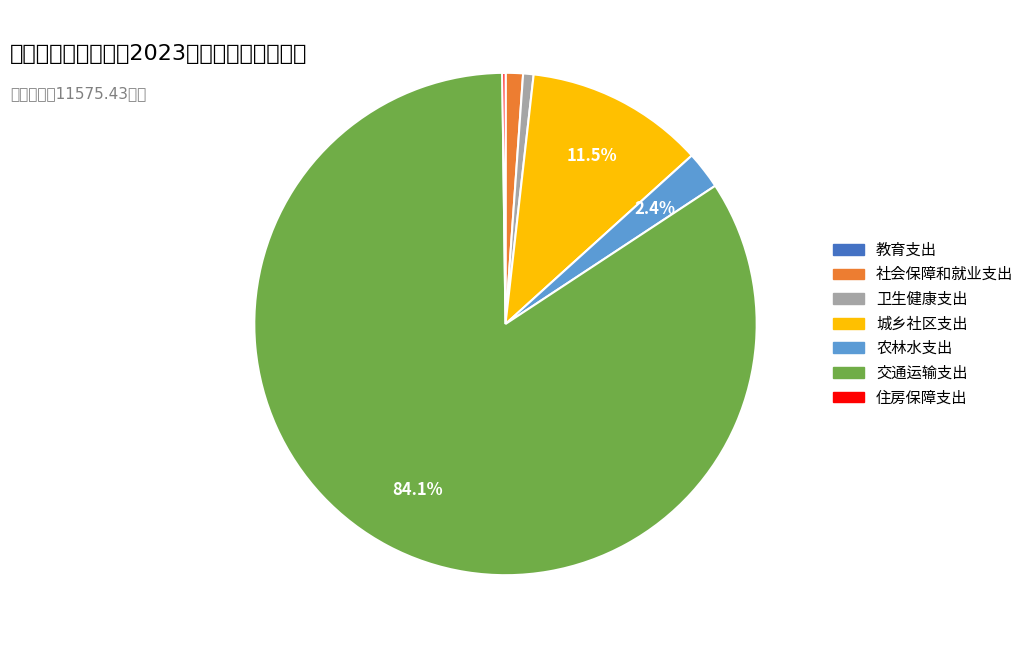

Approximately how many times larger is the value at 交通运输支出 compared to 城乡社区支出?

7.3